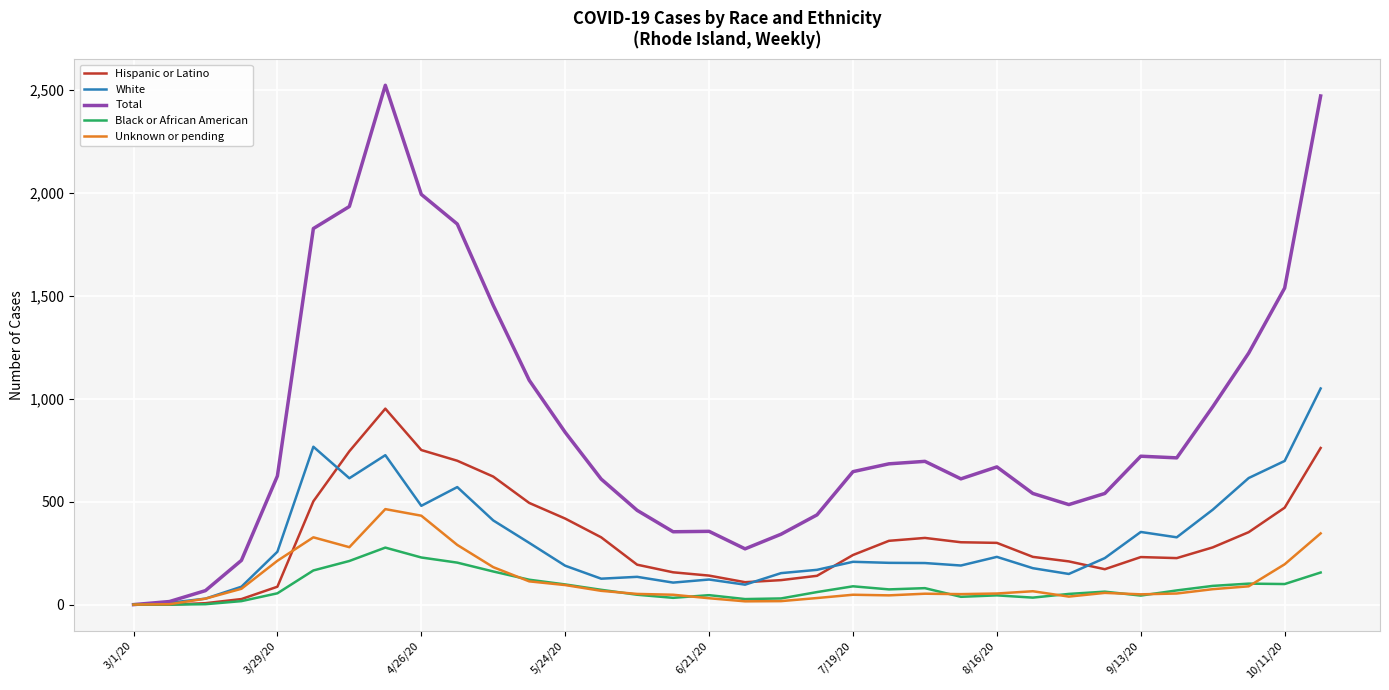

Which series has the widest spread of values?

Total